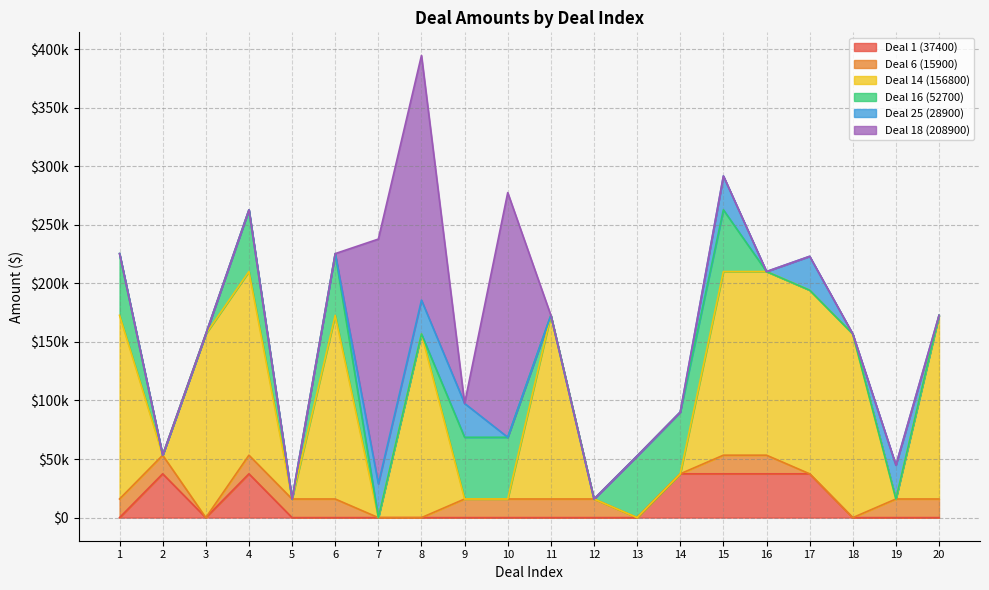

At how many categories does at least one series exceed 50686?

16